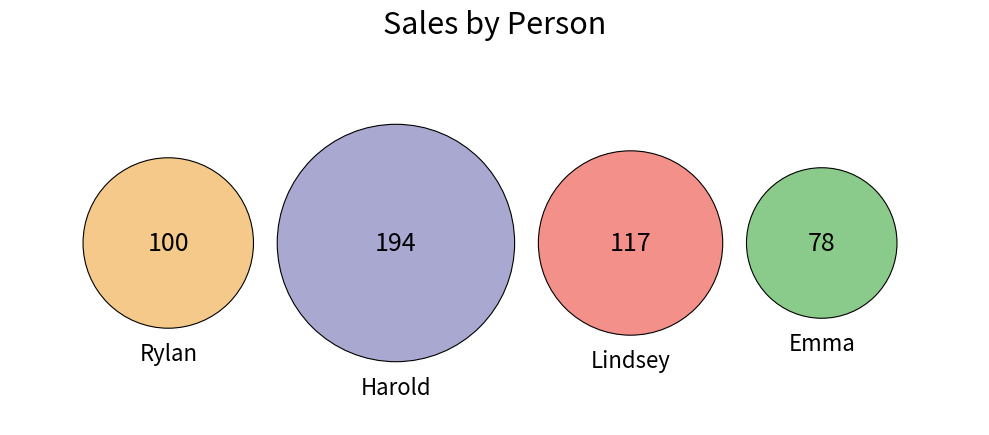

Rank the categories by value from highest to lowest.

Harold, Lindsey, Rylan, Emma